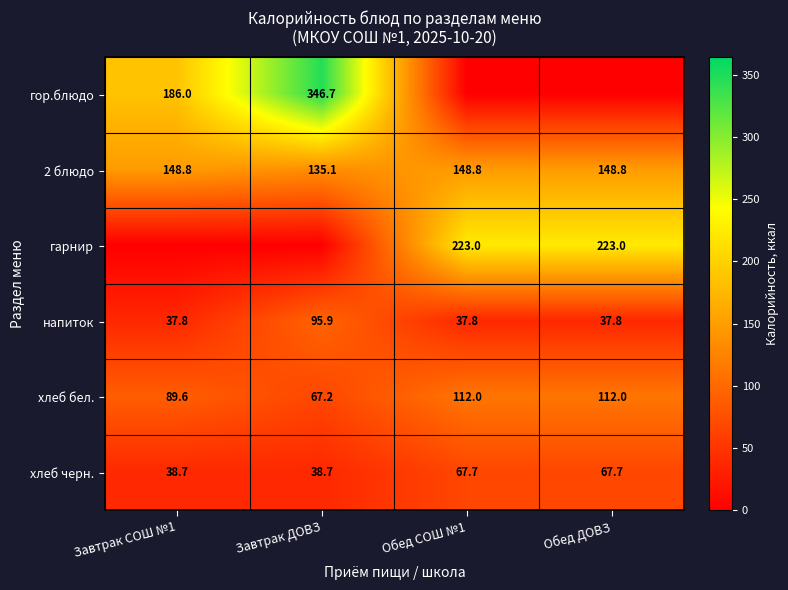

What is the sum of the 2 блюдо values at Обед СОШ №1 and Завтрак СОШ №1?

297.6